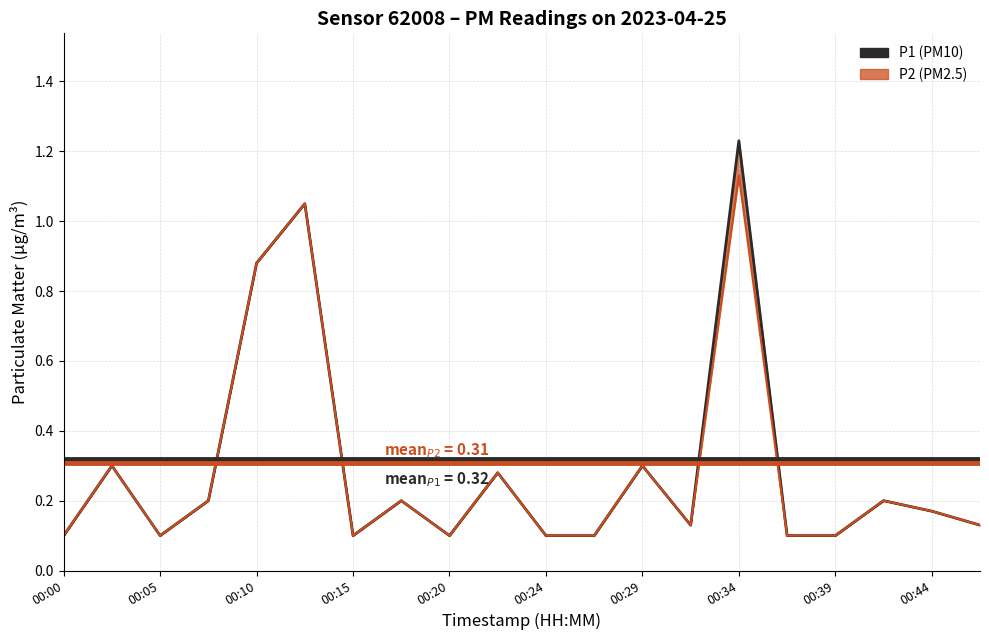

What is the average value?

0.3